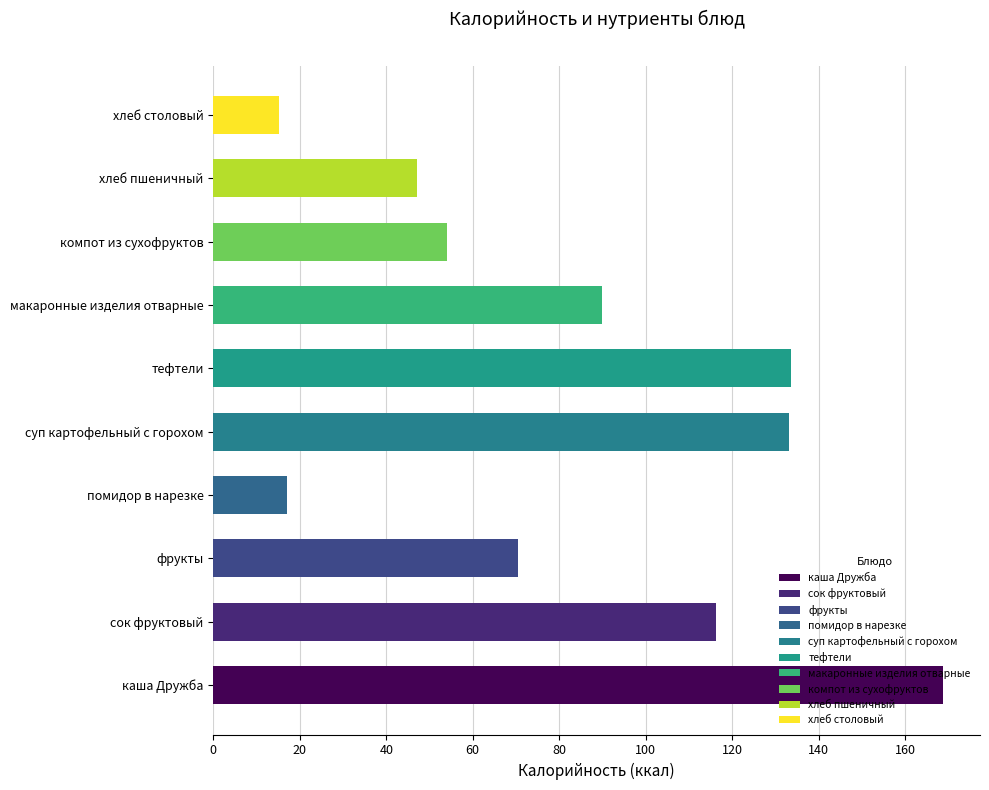

The chart shows a value of 133.1 at суп картофельный с горохом. True or false?

True